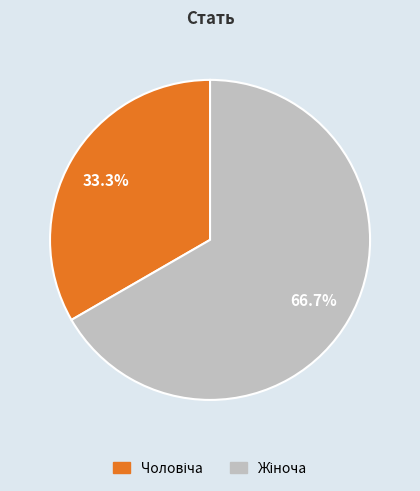

Is there a majority slice in this chart?

Yes